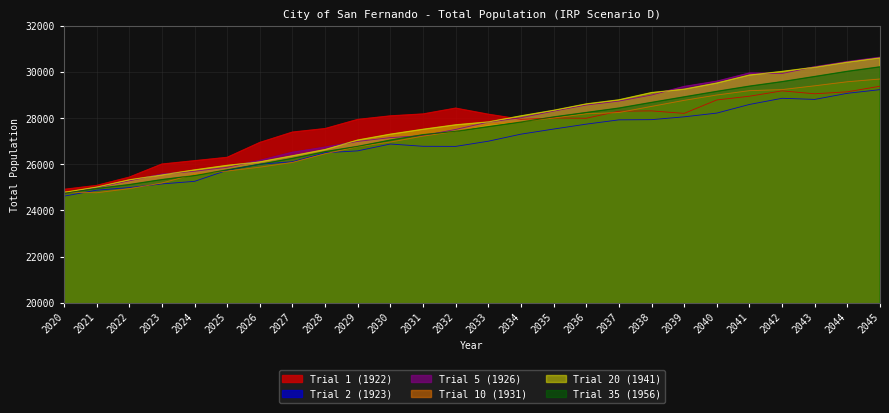

True or false: Trial 5 (1926) has more than 1 interior local peaks.

False